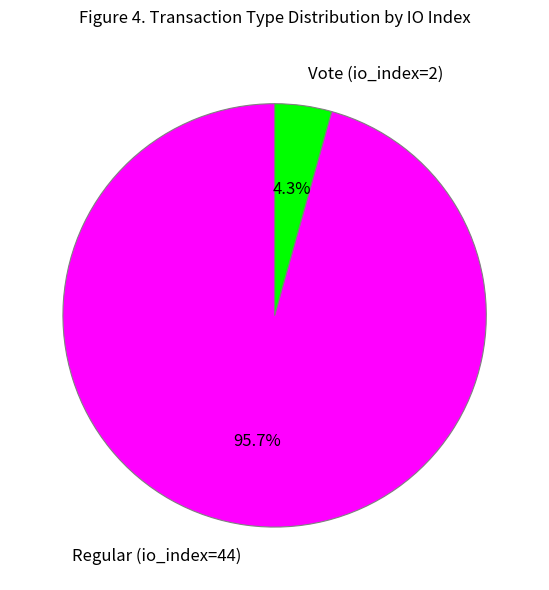

To the nearest percent, what is the average slice percentage?

50%